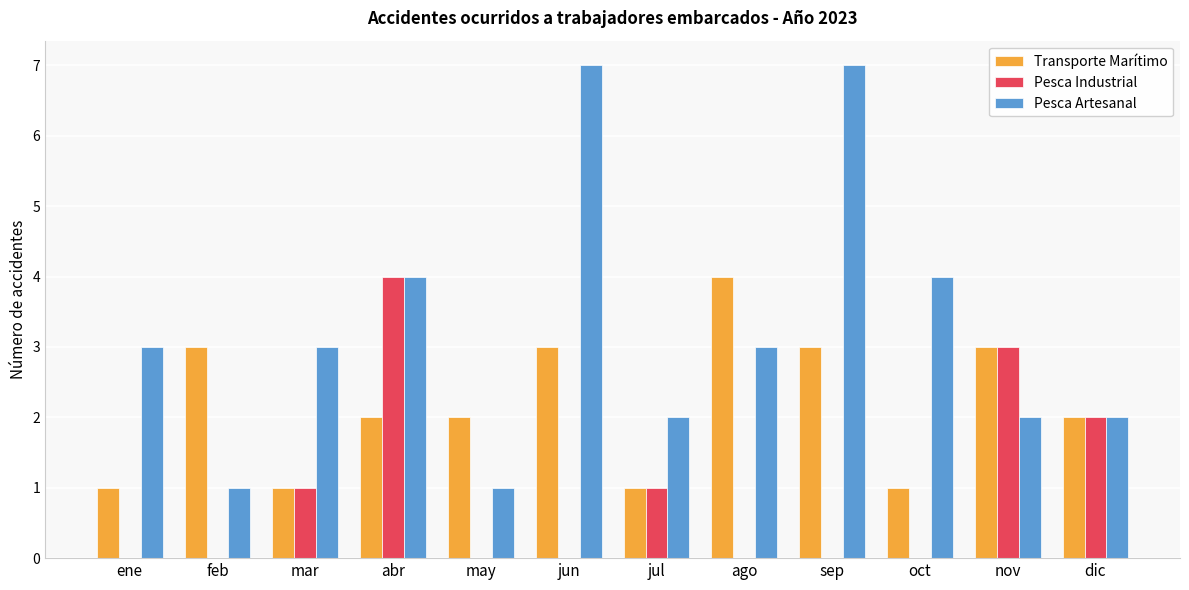

What is the sum of all Pesca Artesanal values?

39